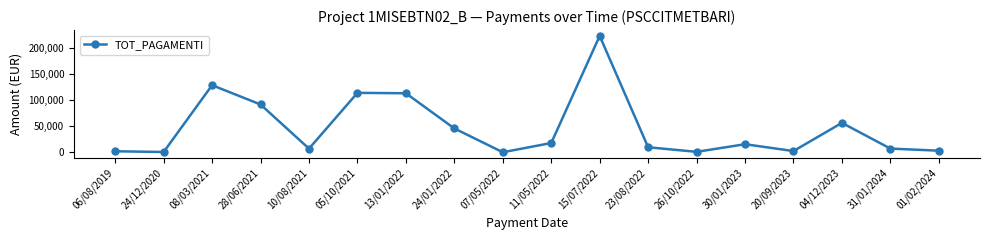

What is the value of the 1st point from the left?

2300.0